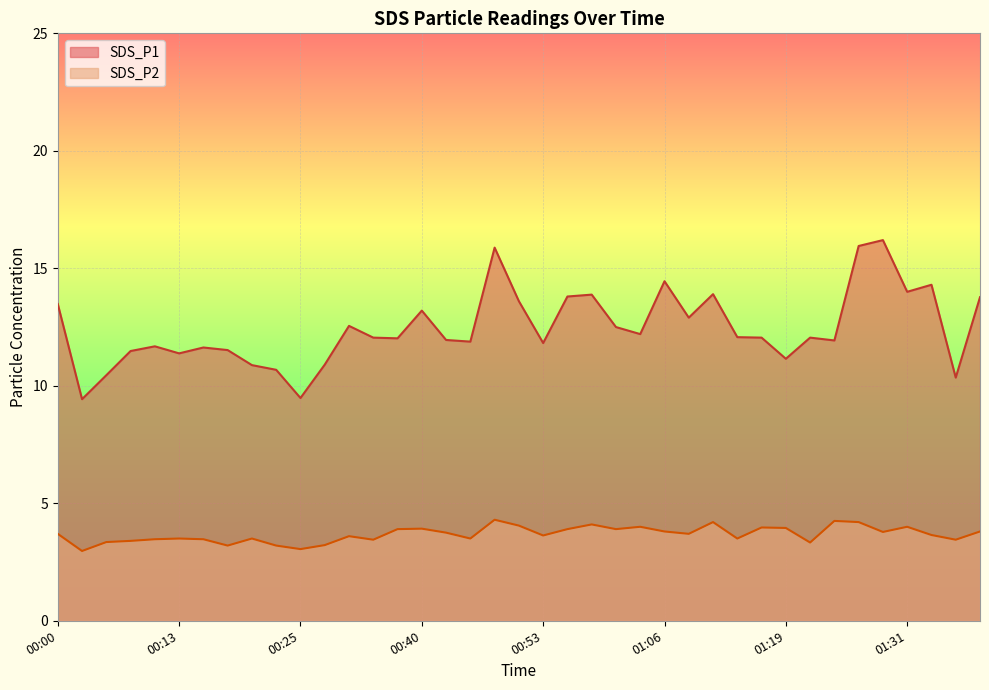

At which category does SDS_P2 reach its first local peak?

00:13